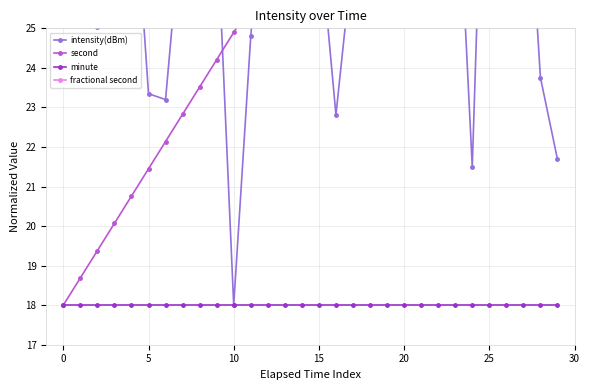

True or false: minute has a value of 18.0 at 5.

True